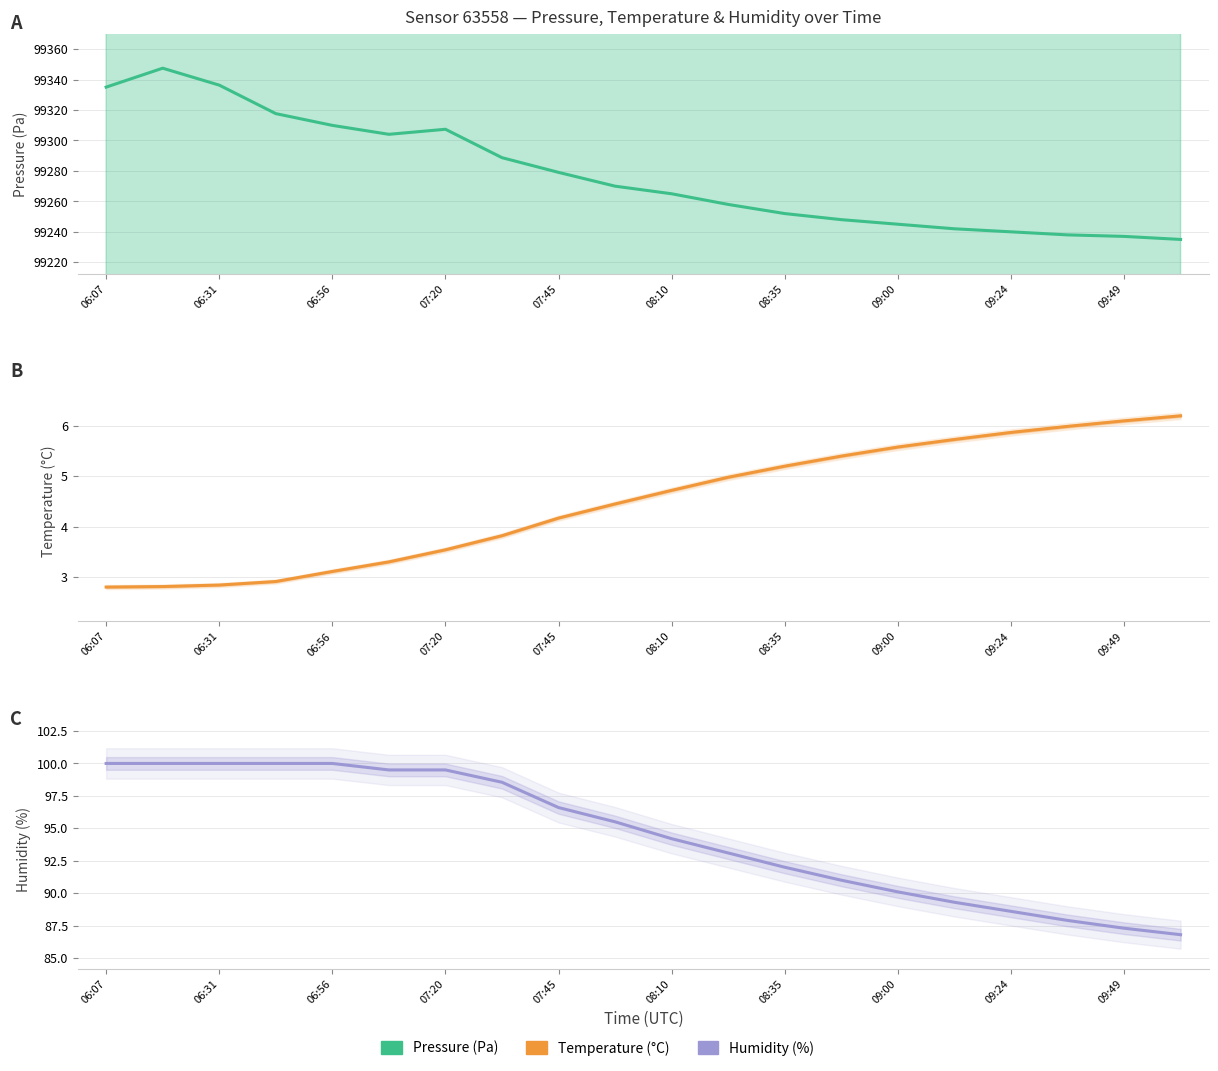

List the series in order of their peak value, highest first.

Pressure (Pa), Humidity (%), Temperature (°C)